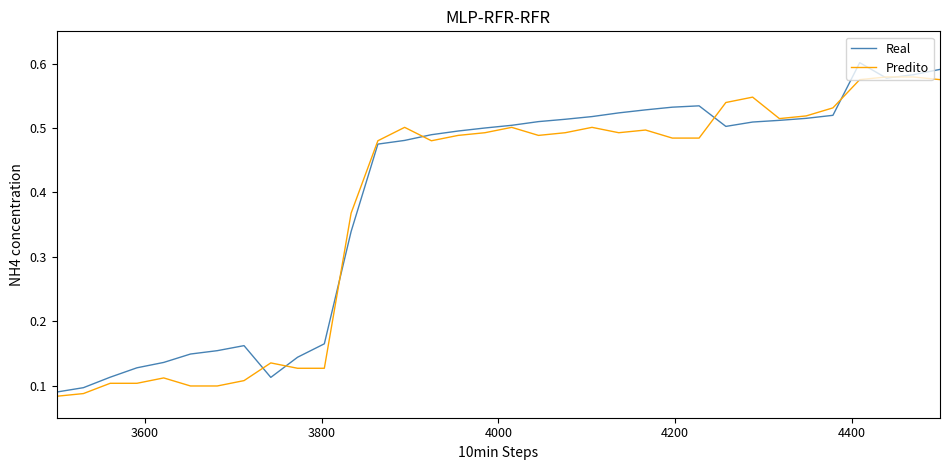

Is this an area chart (filled region under the line)?

No